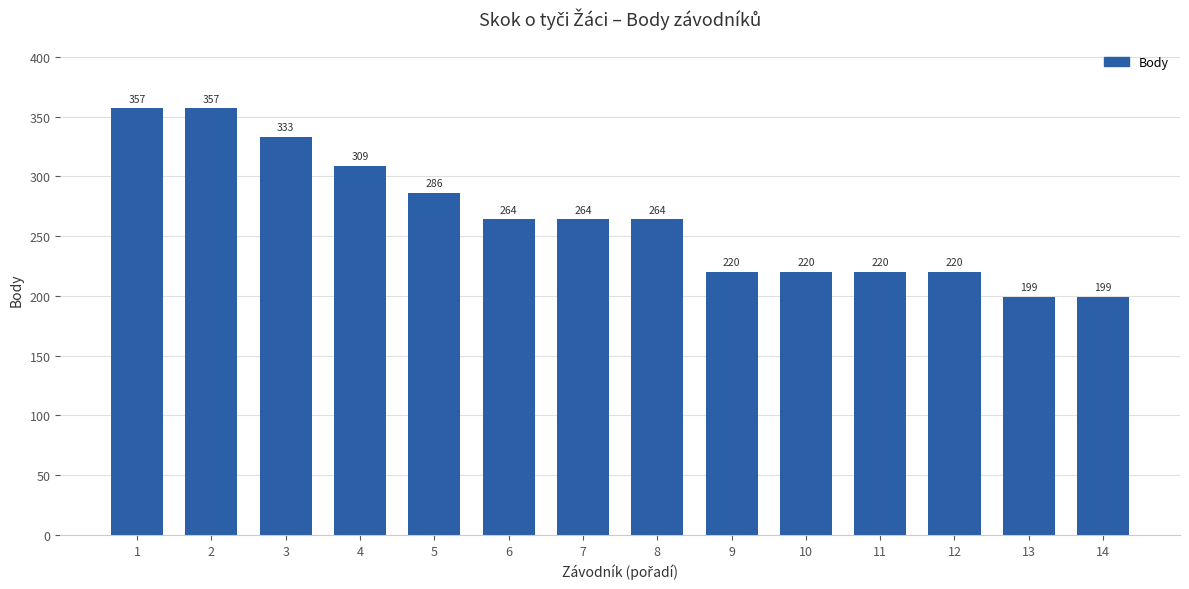

What is the difference between the maximum and second lowest values?

158